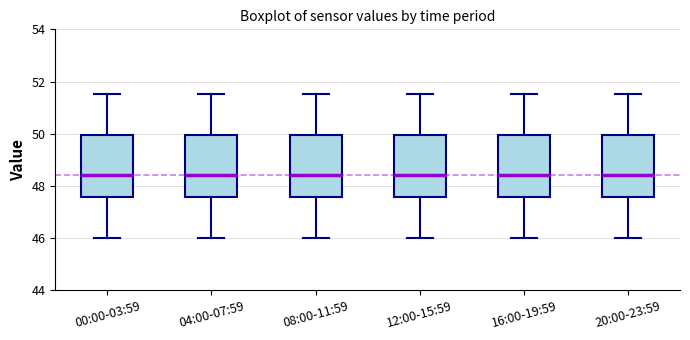

Where does the upper whisker of the box for 08:00-11:59 end on the y-axis? The values are not printed on the chart, so give them approximately, as read against the axis.

51.6